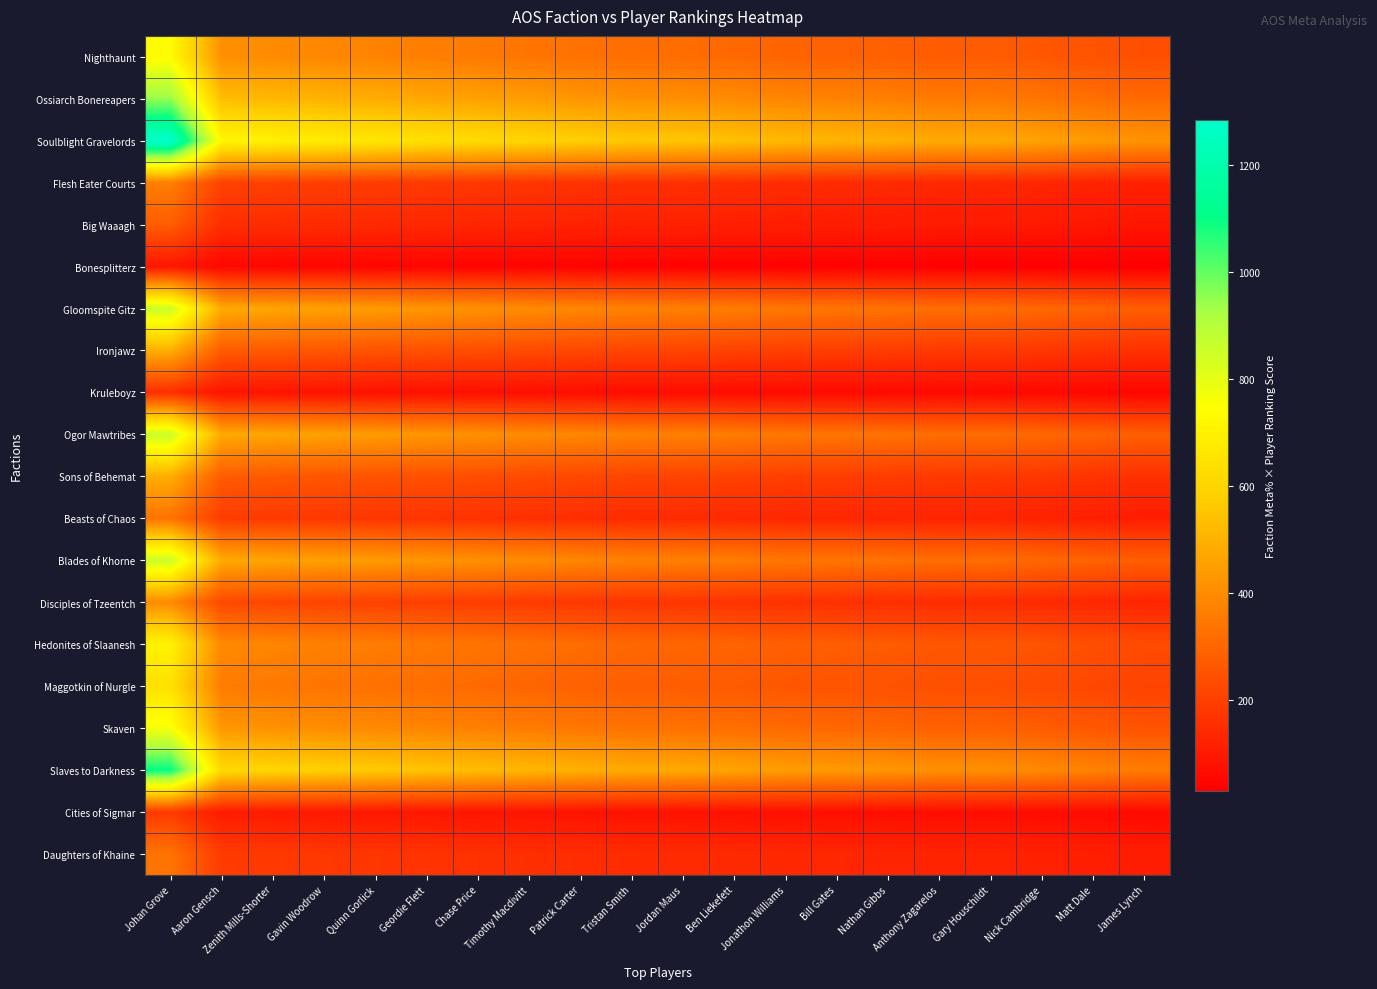

Reading left to right, what are all the values shown in this chart?

Nighthaunt: Johan Grove=734.1	Aaron Gensch=411.0	Zenith Mills-Shorter=399.5	Gavin Woodrow=388.1	Quinn Gorlick=376.7	Geordie Flett=365.3	Chase Price=353.9	Timothy Macdivitt=342.5	Patrick Carter=331.1	Tristan Smith=319.6	Jordan Maus=316.9	Ben Liekefett=308.2	Jonathon Williams=296.8	Bill Gates=290.9	Nathan Gibbs=285.4	Anthony Zagarelos=274.0	Gary Houschildt=274.0	Nick Cambridge=262.6	Matt Dale=251.1	James Lynch=239.7
Ossiarch Bonereapers: Johan Grove=948.3	Aaron Gensch=530.8	Zenith Mills-Shorter=516.1	Gavin Woodrow=501.3	Quinn Gorlick=486.6	Geordie Flett=471.8	Chase Price=457.1	Timothy Macdivitt=442.3	Patrick Carter=427.6	Tristan Smith=412.9	Jordan Maus=409.3	Ben Liekefett=398.1	Jonathon Williams=383.4	Bill Gates=375.7	Nathan Gibbs=368.6	Anthony Zagarelos=353.9	Gary Houschildt=353.9	Nick Cambridge=339.1	Matt Dale=324.4	James Lynch=309.6
Soulblight Gravelords: Johan Grove=1284.7	Aaron Gensch=719.2	Zenith Mills-Shorter=699.2	Gavin Woodrow=679.2	Quinn Gorlick=659.2	Geordie Flett=639.3	Chase Price=619.3	Timothy Macdivitt=599.3	Patrick Carter=579.3	Tristan Smith=559.4	Jordan Maus=554.6	Ben Liekefett=539.4	Jonathon Williams=519.4	Bill Gates=509.0	Nathan Gibbs=499.4	Anthony Zagarelos=479.5	Gary Houschildt=479.5	Nick Cambridge=459.5	Matt Dale=439.5	James Lynch=419.5
Flesh Eater Courts: Johan Grove=367.1	Aaron Gensch=205.5	Zenith Mills-Shorter=199.8	Gavin Woodrow=194.1	Quinn Gorlick=188.4	Geordie Flett=182.6	Chase Price=176.9	Timothy Macdivitt=171.2	Patrick Carter=165.5	Tristan Smith=159.8	Jordan Maus=158.4	Ben Liekefett=154.1	Jonathon Williams=148.4	Bill Gates=145.4	Nathan Gibbs=142.7	Anthony Zagarelos=137.0	Gary Houschildt=137.0	Nick Cambridge=131.3	Matt Dale=125.6	James Lynch=119.9
Big Waaagh: Johan Grove=275.3	Aaron Gensch=154.1	Zenith Mills-Shorter=149.8	Gavin Woodrow=145.5	Quinn Gorlick=141.3	Geordie Flett=137.0	Chase Price=132.7	Timothy Macdivitt=128.4	Patrick Carter=124.1	Tristan Smith=119.9	Jordan Maus=118.8	Ben Liekefett=115.6	Jonathon Williams=111.3	Bill Gates=109.1	Nathan Gibbs=107.0	Anthony Zagarelos=102.7	Gary Houschildt=102.7	Nick Cambridge=98.5	Matt Dale=94.2	James Lynch=89.9
Bonesplitterz: Johan Grove=91.8	Aaron Gensch=51.4	Zenith Mills-Shorter=49.9	Gavin Woodrow=48.5	Quinn Gorlick=47.1	Geordie Flett=45.7	Chase Price=44.2	Timothy Macdivitt=42.8	Patrick Carter=41.4	Tristan Smith=40.0	Jordan Maus=39.6	Ben Liekefett=38.5	Jonathon Williams=37.1	Bill Gates=36.4	Nathan Gibbs=35.7	Anthony Zagarelos=34.2	Gary Houschildt=34.2	Nick Cambridge=32.8	Matt Dale=31.4	James Lynch=30.0
Gloomspite Gitz: Johan Grove=856.5	Aaron Gensch=479.5	Zenith Mills-Shorter=466.1	Gavin Woodrow=452.8	Quinn Gorlick=439.5	Geordie Flett=426.2	Chase Price=412.9	Timothy Macdivitt=399.5	Patrick Carter=386.2	Tristan Smith=372.9	Jordan Maus=369.7	Ben Liekefett=359.6	Jonathon Williams=346.3	Bill Gates=339.3	Nathan Gibbs=333.0	Anthony Zagarelos=319.6	Gary Houschildt=319.6	Nick Cambridge=306.3	Matt Dale=293.0	James Lynch=279.7
Ironjawz: Johan Grove=489.4	Aaron Gensch=274.0	Zenith Mills-Shorter=266.4	Gavin Woodrow=258.8	Quinn Gorlick=251.1	Geordie Flett=243.5	Chase Price=235.9	Timothy Macdivitt=228.3	Patrick Carter=220.7	Tristan Smith=213.1	Jordan Maus=211.3	Ben Liekefett=205.5	Jonathon Williams=197.9	Bill Gates=193.9	Nathan Gibbs=190.3	Anthony Zagarelos=182.7	Gary Houschildt=182.6	Nick Cambridge=175.0	Matt Dale=167.4	James Lynch=159.8
Kruleboyz: Johan Grove=152.9	Aaron Gensch=85.6	Zenith Mills-Shorter=83.2	Gavin Woodrow=80.9	Quinn Gorlick=78.5	Geordie Flett=76.1	Chase Price=73.7	Timothy Macdivitt=71.3	Patrick Carter=69.0	Tristan Smith=66.6	Jordan Maus=66.0	Ben Liekefett=64.2	Jonathon Williams=61.8	Bill Gates=60.6	Nathan Gibbs=59.5	Anthony Zagarelos=57.1	Gary Houschildt=57.1	Nick Cambridge=54.7	Matt Dale=52.3	James Lynch=49.9
Ogor Mawtribes: Johan Grove=856.5	Aaron Gensch=479.5	Zenith Mills-Shorter=466.1	Gavin Woodrow=452.8	Quinn Gorlick=439.5	Geordie Flett=426.2	Chase Price=412.9	Timothy Macdivitt=399.5	Patrick Carter=386.2	Tristan Smith=372.9	Jordan Maus=369.7	Ben Liekefett=359.6	Jonathon Williams=346.3	Bill Gates=339.3	Nathan Gibbs=333.0	Anthony Zagarelos=319.6	Gary Houschildt=319.6	Nick Cambridge=306.3	Matt Dale=293.0	James Lynch=279.7
Sons of Behemat: Johan Grove=489.4	Aaron Gensch=274.0	Zenith Mills-Shorter=266.4	Gavin Woodrow=258.8	Quinn Gorlick=251.1	Geordie Flett=243.5	Chase Price=235.9	Timothy Macdivitt=228.3	Patrick Carter=220.7	Tristan Smith=213.1	Jordan Maus=211.3	Ben Liekefett=205.5	Jonathon Williams=197.9	Bill Gates=193.9	Nathan Gibbs=190.3	Anthony Zagarelos=182.7	Gary Houschildt=182.6	Nick Cambridge=175.0	Matt Dale=167.4	James Lynch=159.8
Beasts of Chaos: Johan Grove=336.5	Aaron Gensch=188.4	Zenith Mills-Shorter=183.1	Gavin Woodrow=177.9	Quinn Gorlick=172.7	Geordie Flett=167.4	Chase Price=162.2	Timothy Macdivitt=157.0	Patrick Carter=151.7	Tristan Smith=146.5	Jordan Maus=145.2	Ben Liekefett=141.3	Jonathon Williams=136.0	Bill Gates=133.3	Nathan Gibbs=130.8	Anthony Zagarelos=125.6	Gary Houschildt=125.6	Nick Cambridge=120.3	Matt Dale=115.1	James Lynch=109.9
Blades of Khorne: Johan Grove=856.5	Aaron Gensch=479.5	Zenith Mills-Shorter=466.1	Gavin Woodrow=452.8	Quinn Gorlick=439.5	Geordie Flett=426.2	Chase Price=412.9	Timothy Macdivitt=399.5	Patrick Carter=386.2	Tristan Smith=372.9	Jordan Maus=369.7	Ben Liekefett=359.6	Jonathon Williams=346.3	Bill Gates=339.3	Nathan Gibbs=333.0	Anthony Zagarelos=319.6	Gary Houschildt=319.6	Nick Cambridge=306.3	Matt Dale=293.0	James Lynch=279.7
Disciples of Tzeentch: Johan Grove=397.7	Aaron Gensch=222.6	Zenith Mills-Shorter=216.4	Gavin Woodrow=210.2	Quinn Gorlick=204.1	Geordie Flett=197.9	Chase Price=191.7	Timothy Macdivitt=185.5	Patrick Carter=179.3	Tristan Smith=173.1	Jordan Maus=171.7	Ben Liekefett=167.0	Jonathon Williams=160.8	Bill Gates=157.6	Nathan Gibbs=154.6	Anthony Zagarelos=148.4	Gary Houschildt=148.4	Nick Cambridge=142.2	Matt Dale=136.0	James Lynch=129.9
Hedonites of Slaanesh: Johan Grove=703.5	Aaron Gensch=393.8	Zenith Mills-Shorter=382.9	Gavin Woodrow=372.0	Quinn Gorlick=361.0	Geordie Flett=350.1	Chase Price=339.1	Timothy Macdivitt=328.2	Patrick Carter=317.3	Tristan Smith=306.3	Jordan Maus=303.7	Ben Liekefett=295.4	Jonathon Williams=284.4	Bill Gates=278.7	Nathan Gibbs=273.5	Anthony Zagarelos=262.6	Gary Houschildt=262.6	Nick Cambridge=251.6	Matt Dale=240.7	James Lynch=229.7
Maggotkin of Nurgle: Johan Grove=642.4	Aaron Gensch=359.6	Zenith Mills-Shorter=349.6	Gavin Woodrow=339.6	Quinn Gorlick=329.6	Geordie Flett=319.6	Chase Price=309.6	Timothy Macdivitt=299.7	Patrick Carter=289.7	Tristan Smith=279.7	Jordan Maus=277.3	Ben Liekefett=269.7	Jonathon Williams=259.7	Bill Gates=254.5	Nathan Gibbs=249.7	Anthony Zagarelos=239.7	Gary Houschildt=239.7	Nick Cambridge=229.7	Matt Dale=219.7	James Lynch=209.8
Skaven: Johan Grove=764.7	Aaron Gensch=428.1	Zenith Mills-Shorter=416.2	Gavin Woodrow=404.3	Quinn Gorlick=392.4	Geordie Flett=380.5	Chase Price=368.6	Timothy Macdivitt=356.7	Patrick Carter=344.8	Tristan Smith=333.0	Jordan Maus=330.1	Ben Liekefett=321.1	Jonathon Williams=309.2	Bill Gates=303.0	Nathan Gibbs=297.3	Anthony Zagarelos=285.4	Gary Houschildt=285.4	Nick Cambridge=273.5	Matt Dale=261.6	James Lynch=249.7
Slaves to Darkness: Johan Grove=1101.2	Aaron Gensch=616.4	Zenith Mills-Shorter=599.3	Gavin Woodrow=582.2	Quinn Gorlick=565.1	Geordie Flett=547.9	Chase Price=530.8	Timothy Macdivitt=513.7	Patrick Carter=496.6	Tristan Smith=479.5	Jordan Maus=475.3	Ben Liekefett=462.3	Jonathon Williams=445.2	Bill Gates=436.3	Nathan Gibbs=428.1	Anthony Zagarelos=411.0	Gary Houschildt=411.0	Nick Cambridge=393.8	Matt Dale=376.7	James Lynch=359.6
Cities of Sigmar: Johan Grove=183.5	Aaron Gensch=102.7	Zenith Mills-Shorter=99.9	Gavin Woodrow=97.0	Quinn Gorlick=94.2	Geordie Flett=91.3	Chase Price=88.5	Timothy Macdivitt=85.6	Patrick Carter=82.8	Tristan Smith=79.9	Jordan Maus=79.2	Ben Liekefett=77.1	Jonathon Williams=74.2	Bill Gates=72.7	Nathan Gibbs=71.3	Anthony Zagarelos=68.5	Gary Houschildt=68.5	Nick Cambridge=65.6	Matt Dale=62.8	James Lynch=59.9
Daughters of Khaine: Johan Grove=336.5	Aaron Gensch=188.4	Zenith Mills-Shorter=183.1	Gavin Woodrow=177.9	Quinn Gorlick=172.7	Geordie Flett=167.4	Chase Price=162.2	Timothy Macdivitt=157.0	Patrick Carter=151.7	Tristan Smith=146.5	Jordan Maus=145.2	Ben Liekefett=141.3	Jonathon Williams=136.0	Bill Gates=133.3	Nathan Gibbs=130.8	Anthony Zagarelos=125.6	Gary Houschildt=125.6	Nick Cambridge=120.3	Matt Dale=115.1	James Lynch=109.9